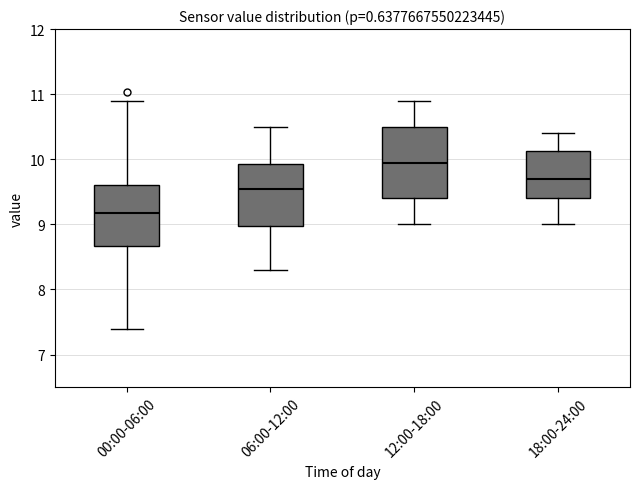

Which box's median line is the highest?

12:00-18:00